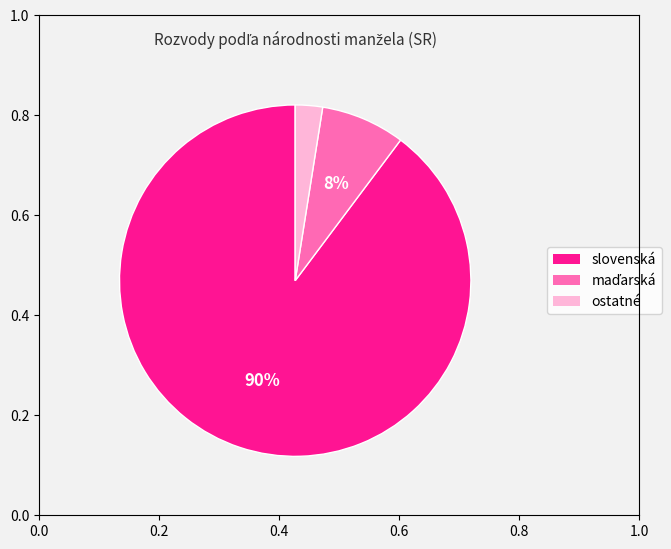

Count the number of slices in the pie.

3